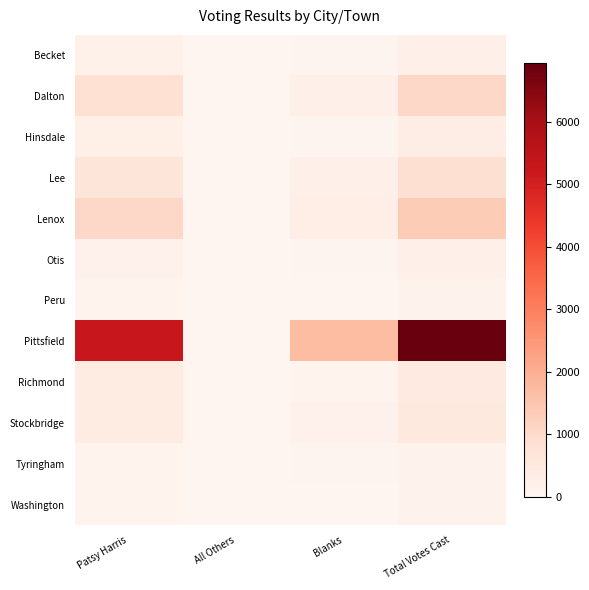

Reading right to left, transcribe all the data shown in this chart.

Becket: Total Votes Cast=223	Blanks=38	All Others=0	Patsy Harris=185
Dalton: Total Votes Cast=1036	Blanks=209	All Others=1	Patsy Harris=826
Hinsdale: Total Votes Cast=309	Blanks=52	All Others=0	Patsy Harris=257
Lee: Total Votes Cast=864	Blanks=192	All Others=0	Patsy Harris=672
Lenox: Total Votes Cast=1335	Blanks=291	All Others=6	Patsy Harris=1038
Otis: Total Votes Cast=192	Blanks=38	All Others=0	Patsy Harris=154
Peru: Total Votes Cast=120	Blanks=25	All Others=0	Patsy Harris=95
Pittsfield: Total Votes Cast=6936	Blanks=1682	All Others=17	Patsy Harris=5237
Richmond: Total Votes Cast=459	Blanks=93	All Others=3	Patsy Harris=363
Stockbridge: Total Votes Cast=509	Blanks=137	All Others=1	Patsy Harris=371
Tyringham: Total Votes Cast=132	Blanks=30	All Others=0	Patsy Harris=102
Washington: Total Votes Cast=129	Blanks=21	All Others=0	Patsy Harris=108